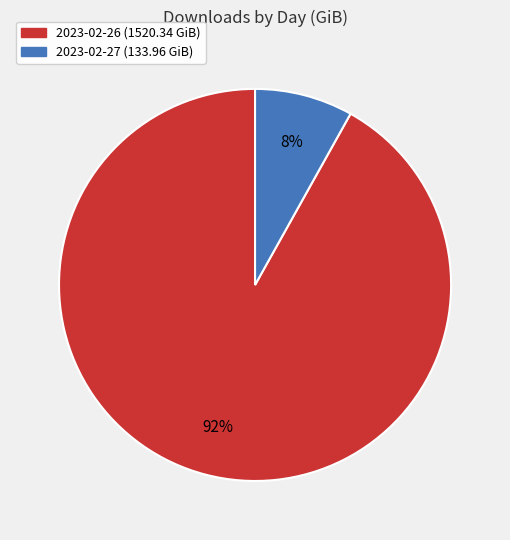

To the nearest percent, what is the combined percentage of 2023-02-26 and 2023-02-27?

100%